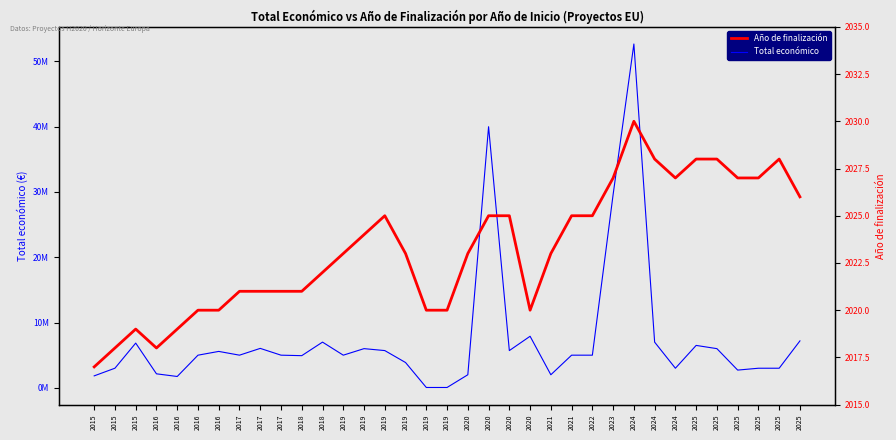

What is the maximum value for Año de finalización?

2030